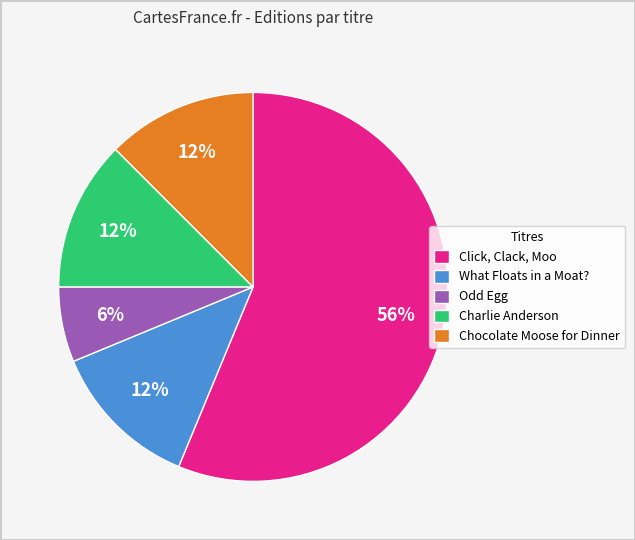

What is the ratio of the value at Odd Egg to the value at What Floats in a Moat??

0.5